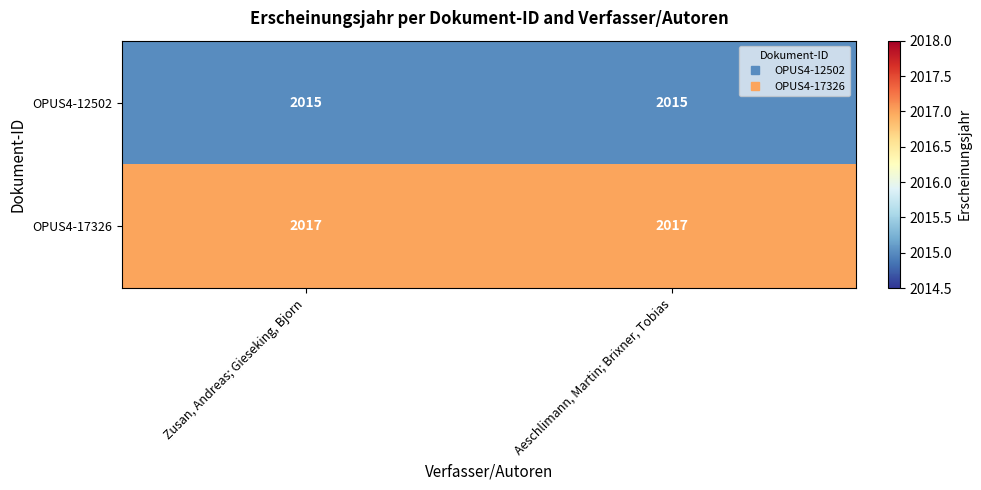

Reading left to right, list all the values displayed in this chart.

OPUS4-12502: 2015	2015
OPUS4-17326: 2017	2017